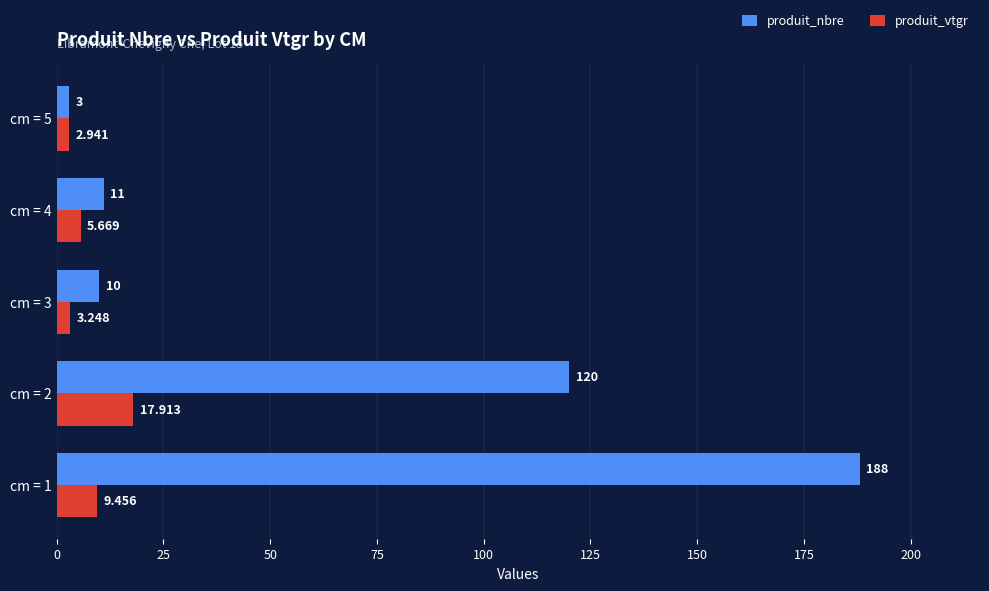

Is the value of produit_vtgr at cm = 4 greater than the value of produit_nbre at cm = 5?

Yes